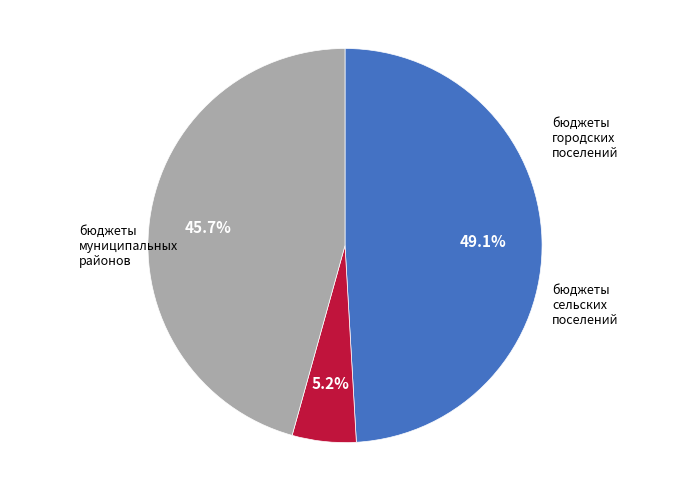

Is there any slice that represents more than half of the pie?

No